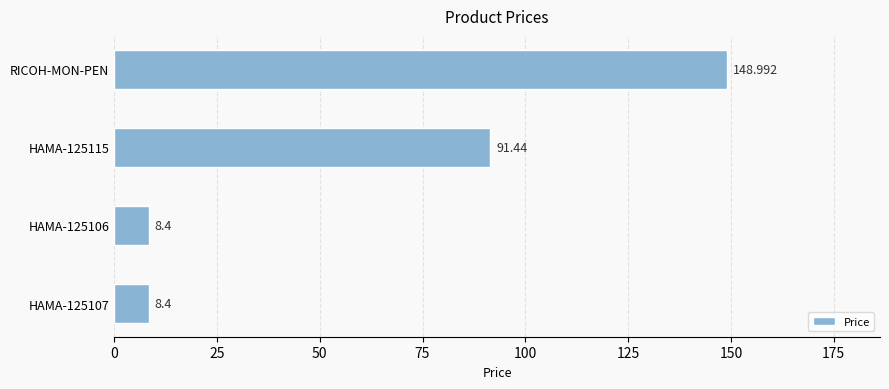

What is the maximum value shown in the chart?

149.0